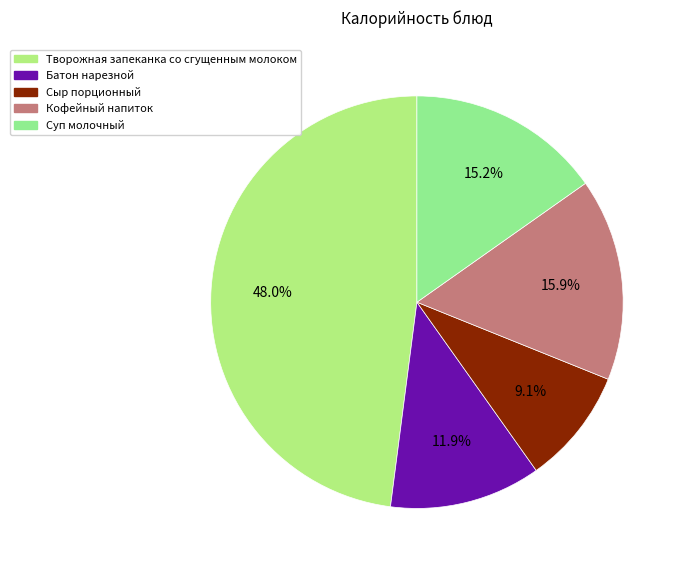

How many segments does this pie chart have?

5